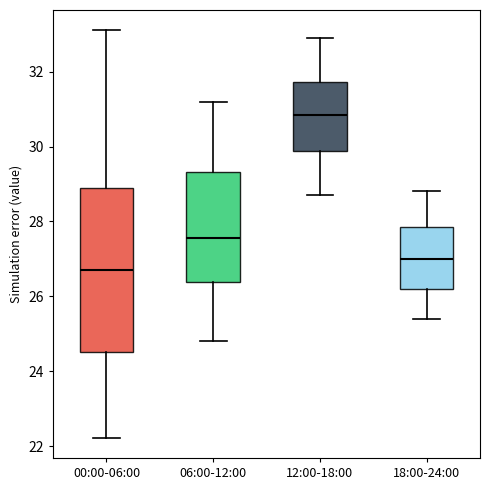

Where does the median line of the box for 18:00-24:00 sit on the y-axis? The values are not printed on the chart, so give them approximately, as read against the axis.

27.0